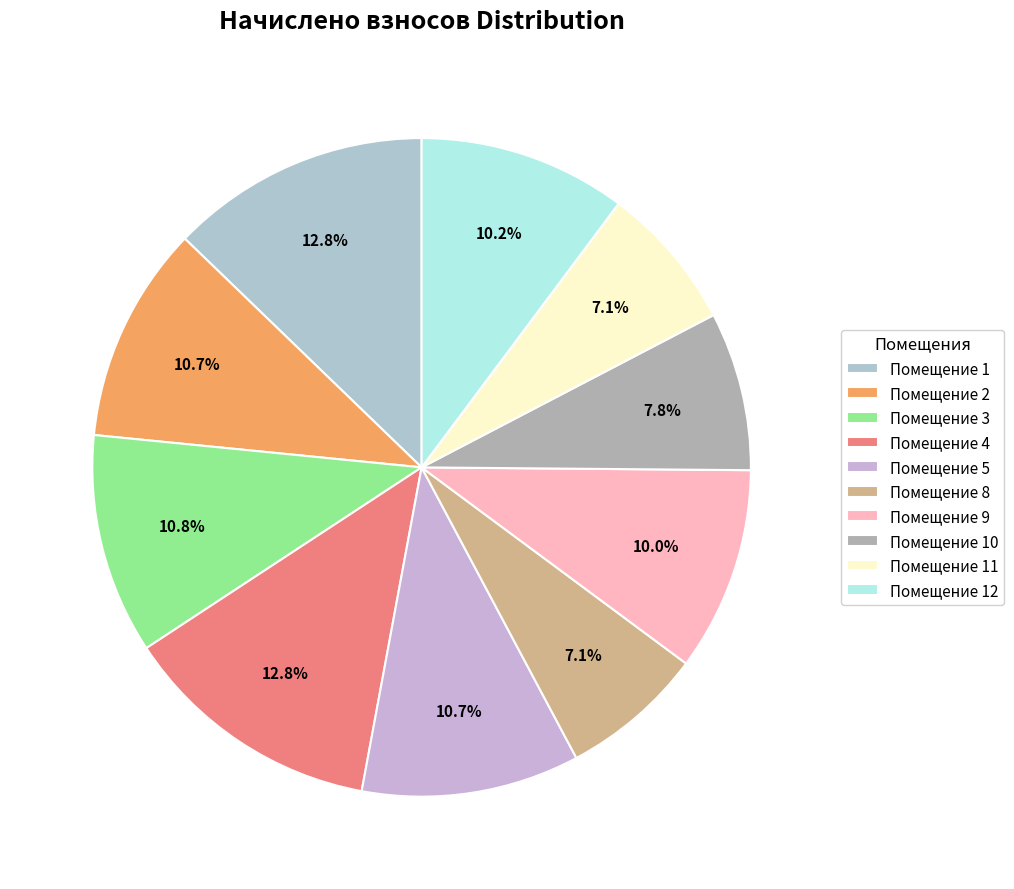

Count the number of slices in the pie.

10